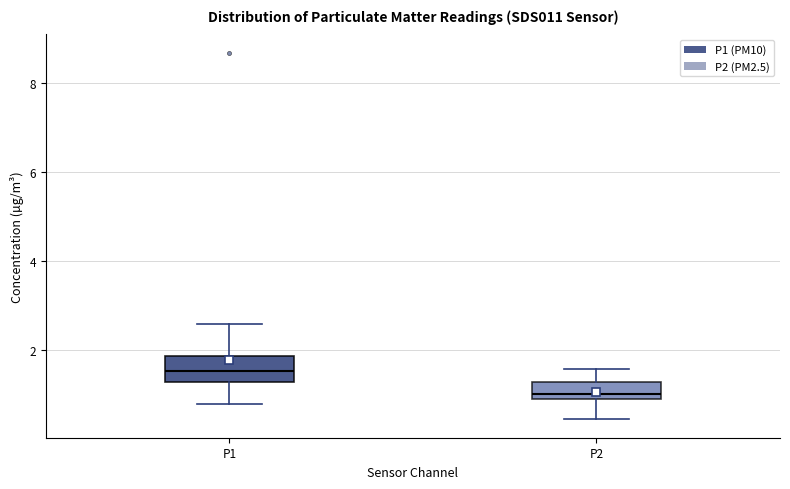

Which box's median line is the lowest?

P2